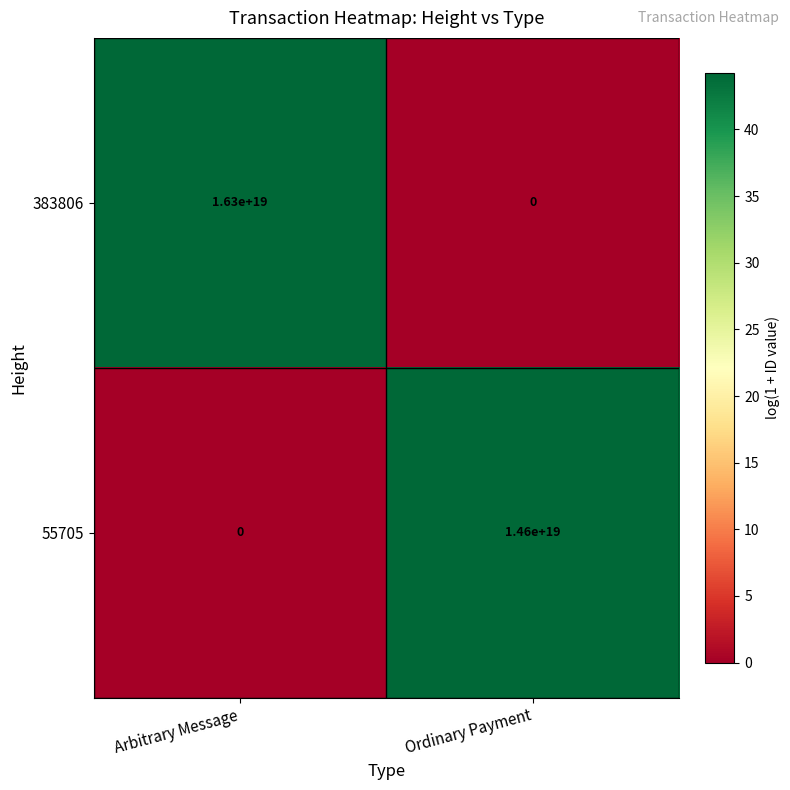

Which category has the lowest value in the 383806 series?

Ordinary Payment